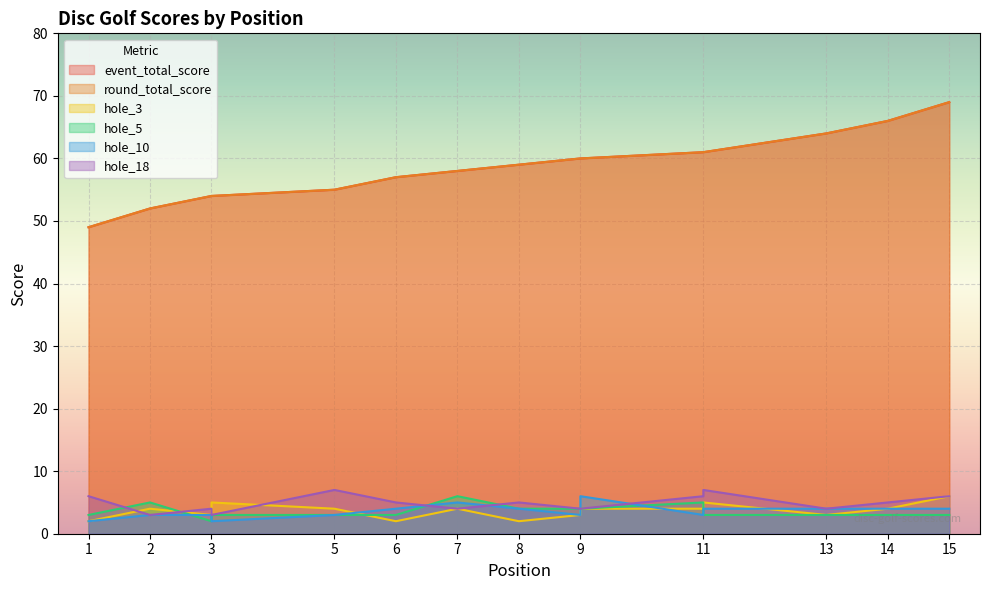

List the series in order of their peak value, lowest first.

hole_3, hole_5, hole_10, hole_18, event_total_score, round_total_score